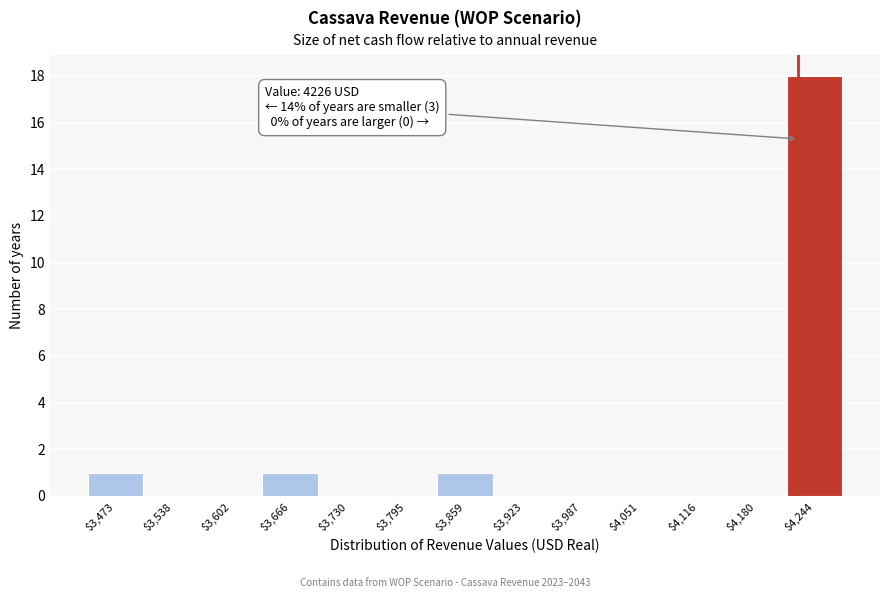

Over which range of the x-axis is the bar tallest?

4210 to 4280